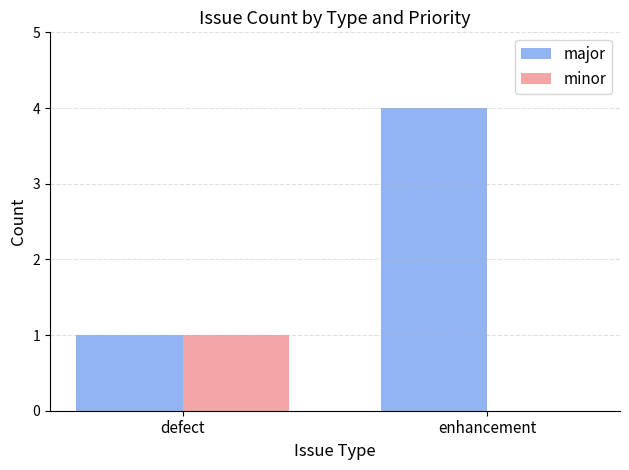

How many distinct data groups are displayed?

2